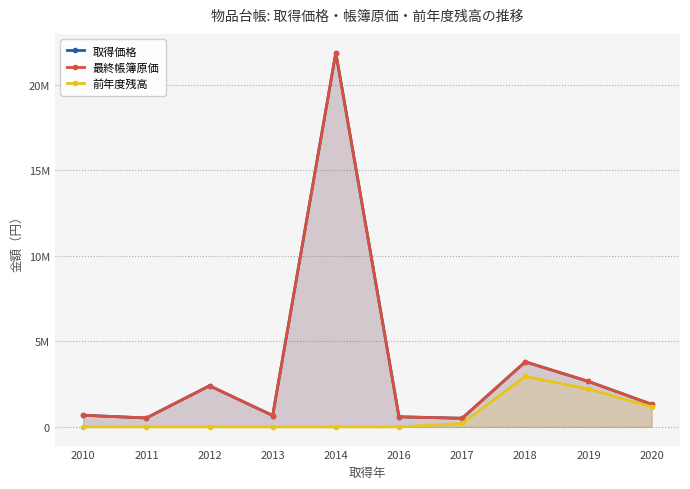

What value does the 最終帳簿原価 series have at 2012, to the nearest 50?

2402200